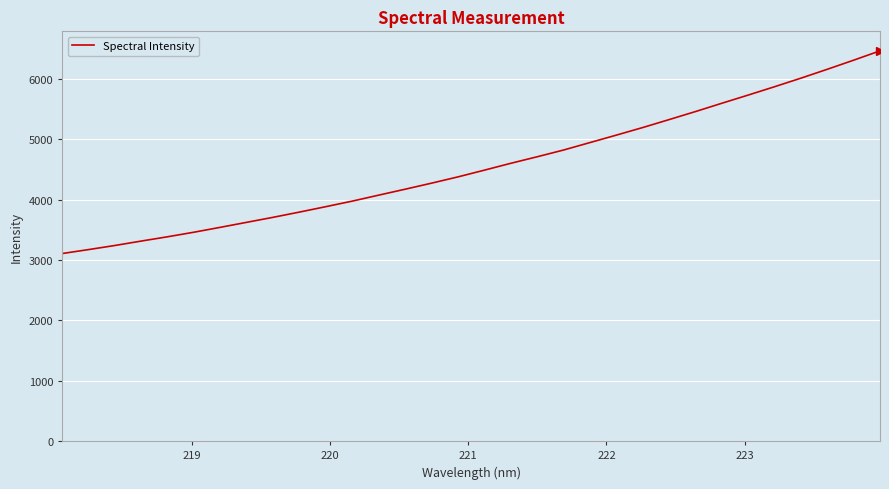

What is the smallest value displayed?

3107.3